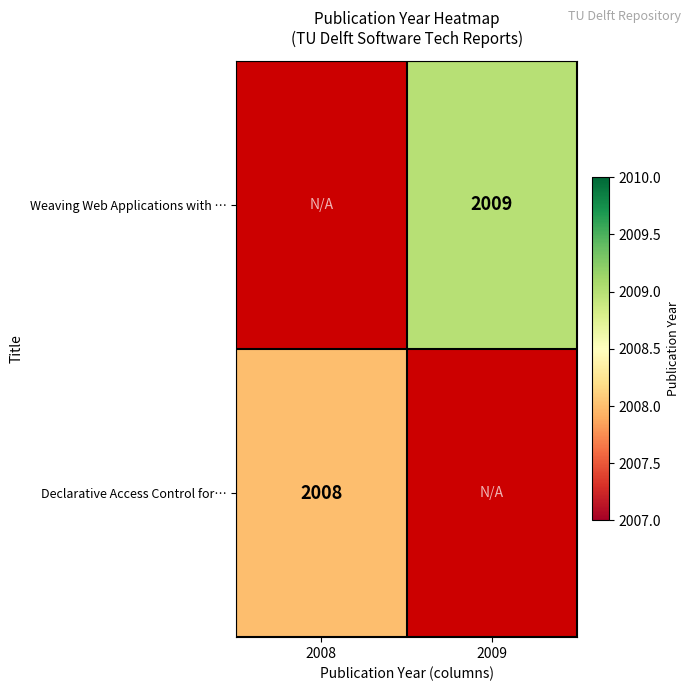

Is the value of Declarative Access Control for… at 2008 greater than the value of Weaving Web Applications with … at 2009?

No